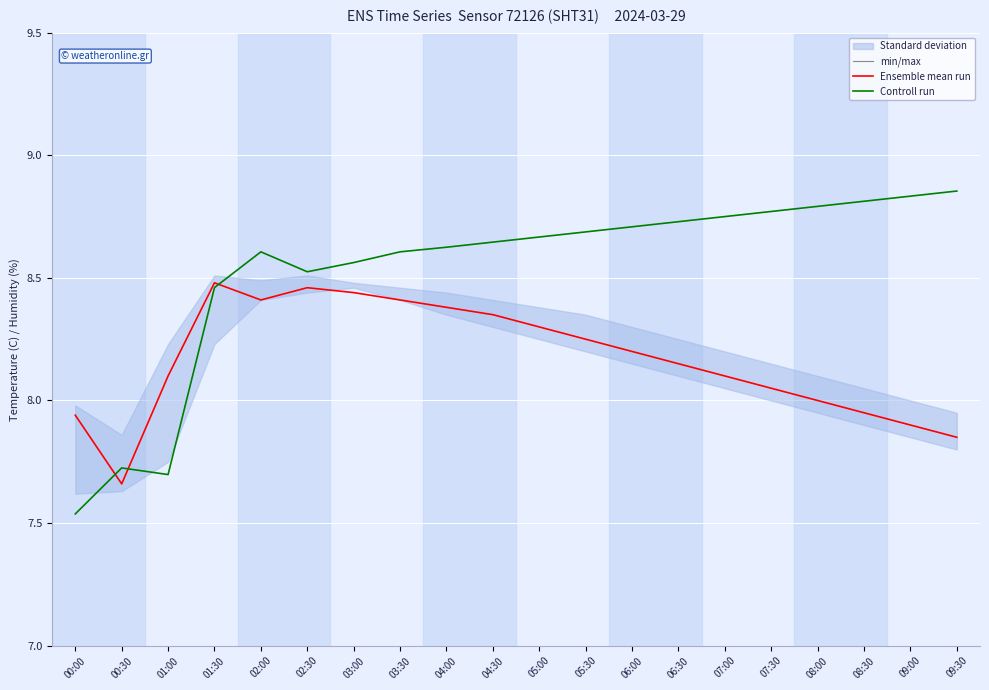

At how many categories does at least one series exceed 8?

18